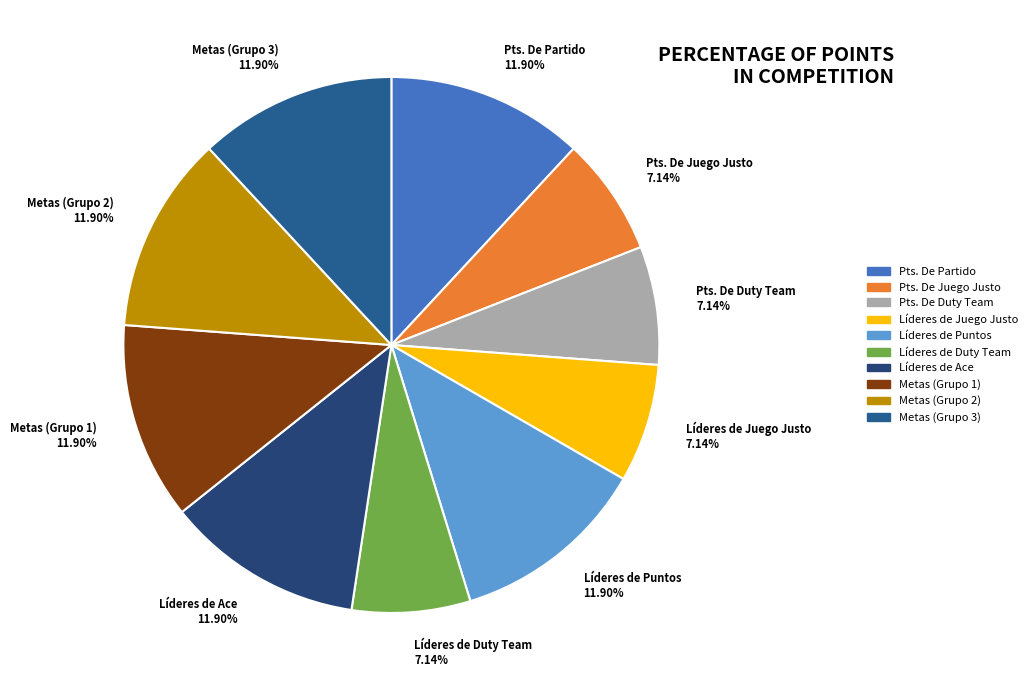

Do Pts. De Juego Justo 7.14% and Pts. De Partido 11.90% together represent more than half of the pie?

No